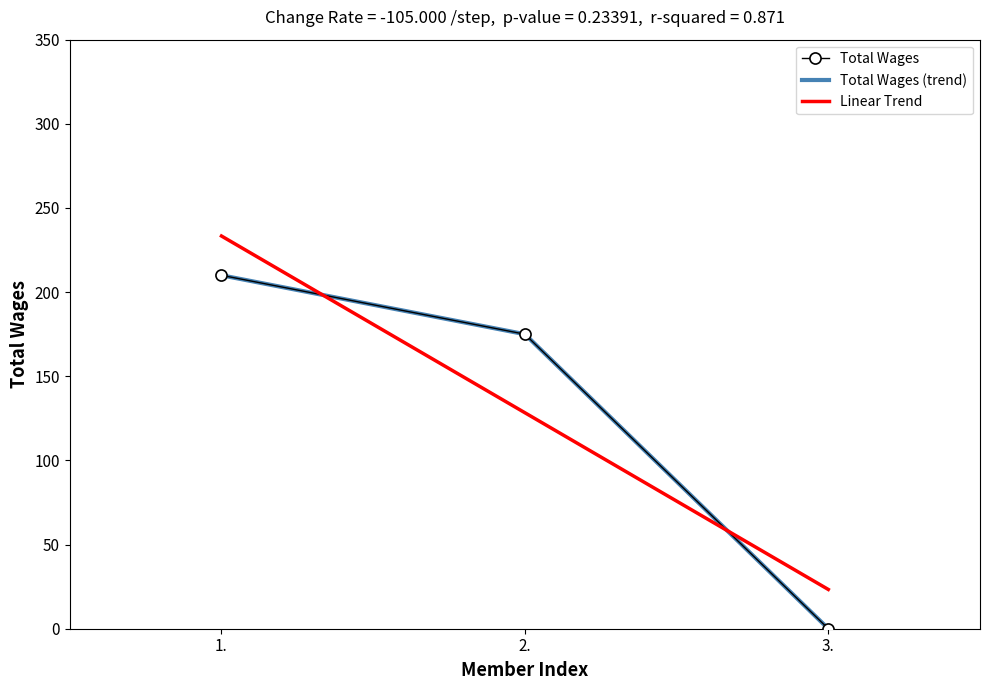

What is the label of the 3rd point from the left?

3.